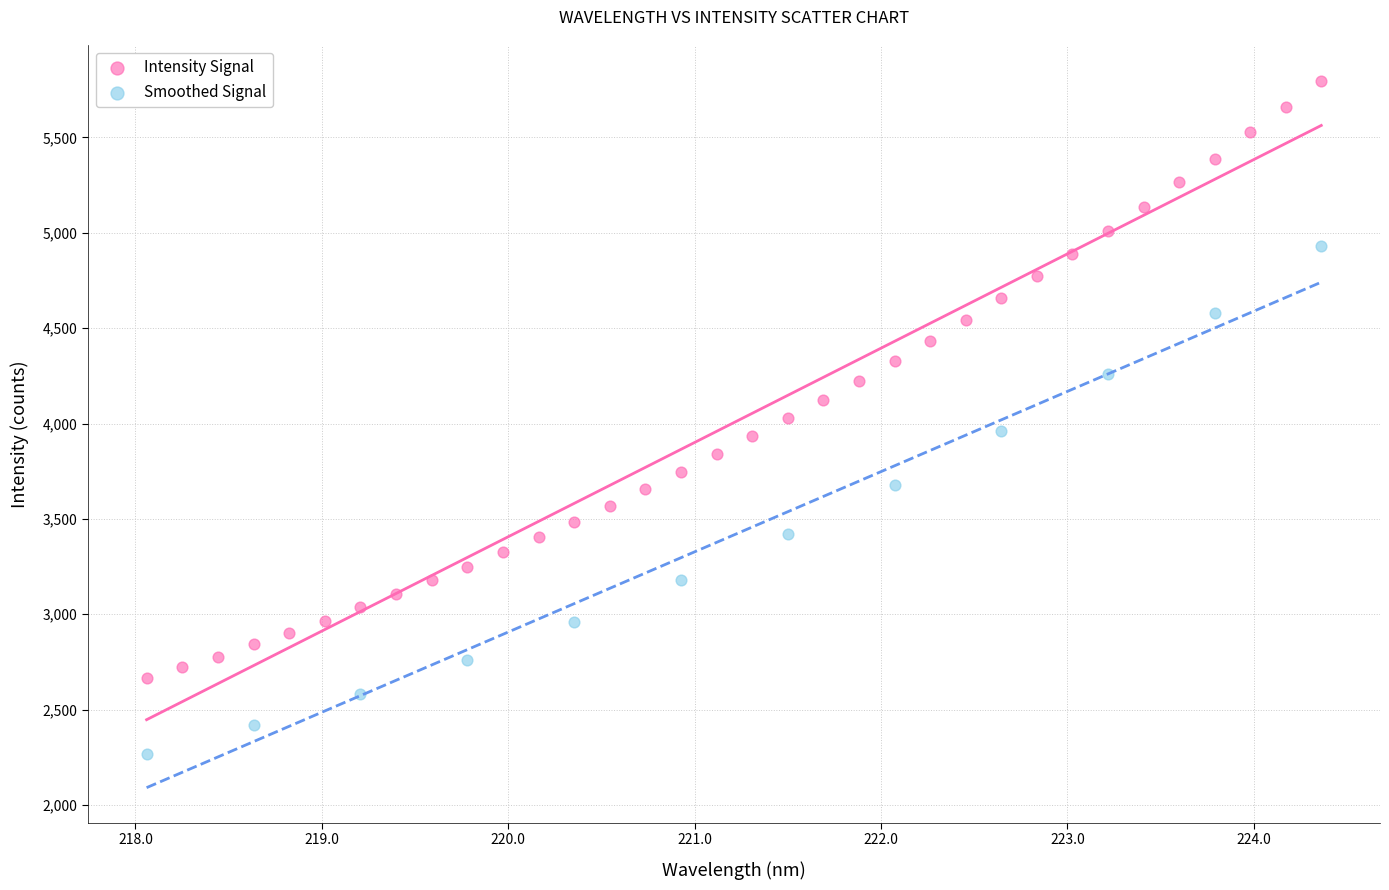

Which series contains the lowest Y value?

Smoothed Signal